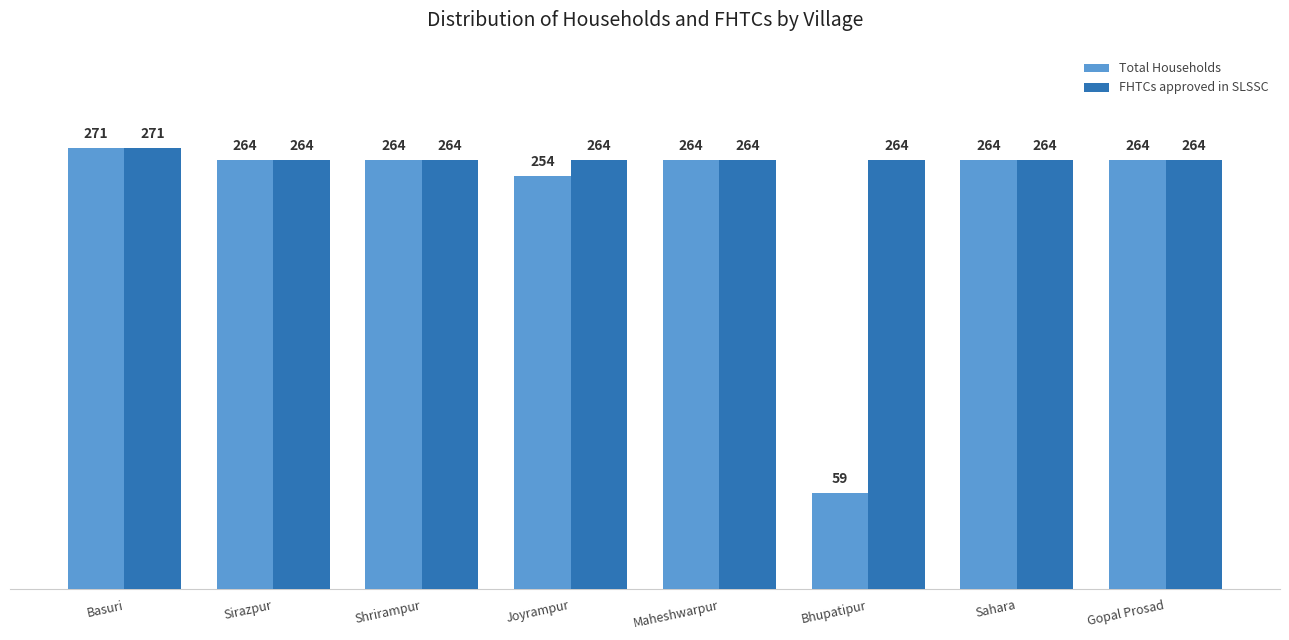

What is the difference between the maximum and minimum values in the FHTCs approved in SLSSC series?

7